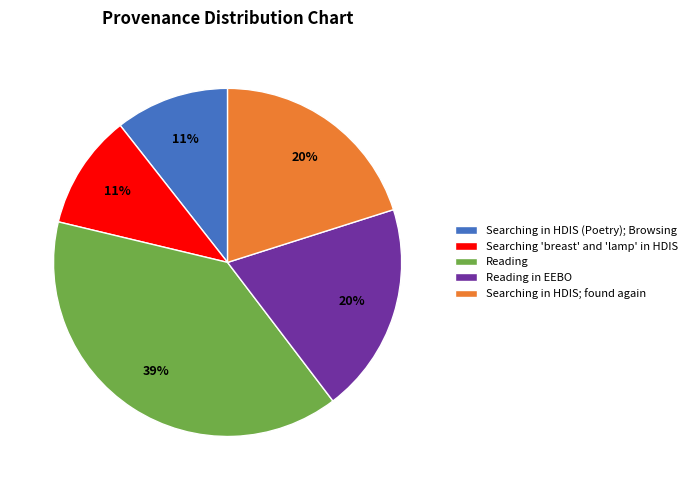

What is the largest slice in the pie chart?

Reading